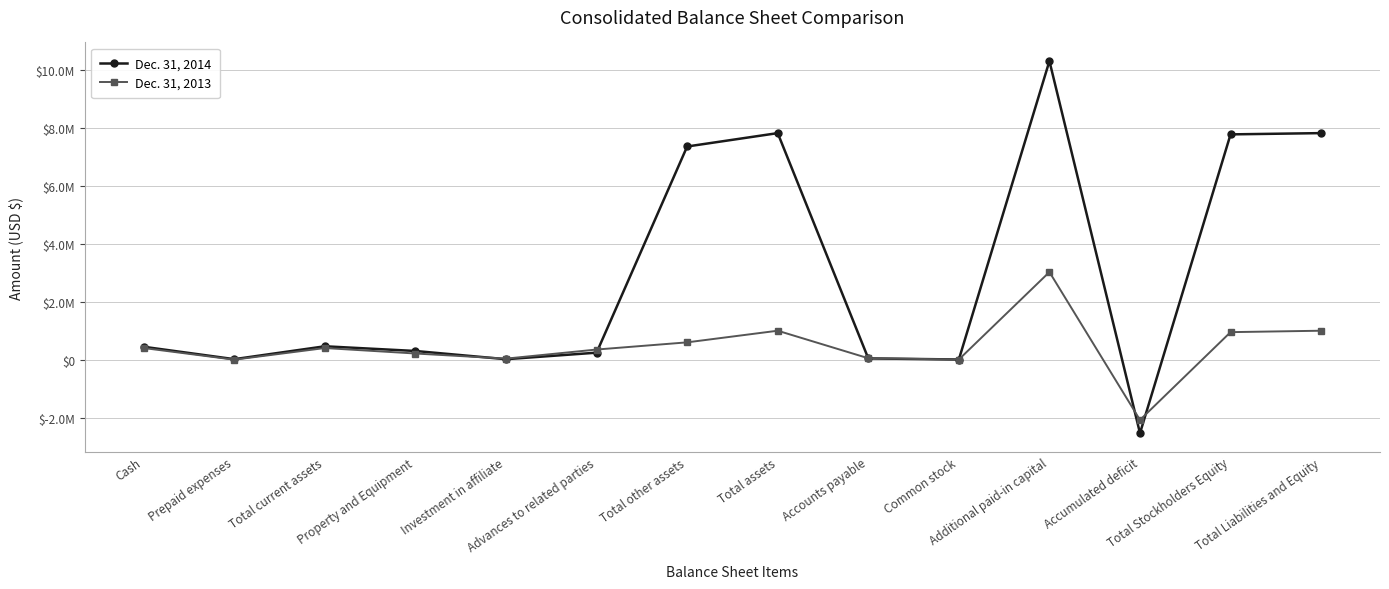

Where is Dec. 31, 2014 nearest to the value 3887965?

Total current assets